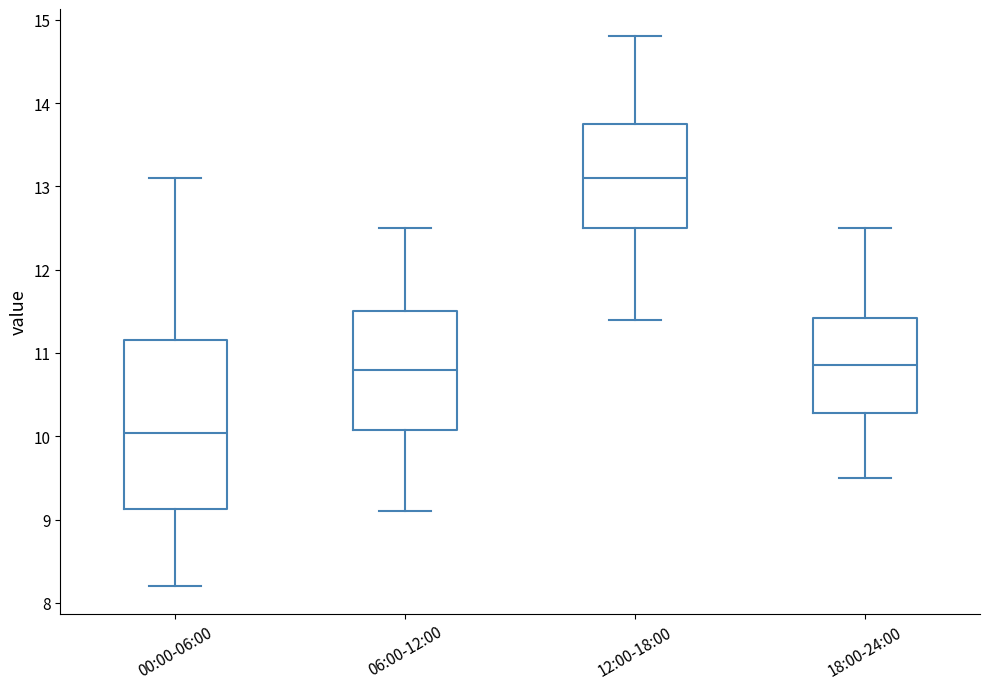

Where is the upper edge of the box for 06:00-12:00 on the y-axis? The values are not printed on the chart, so give them approximately, as read against the axis.

11.5